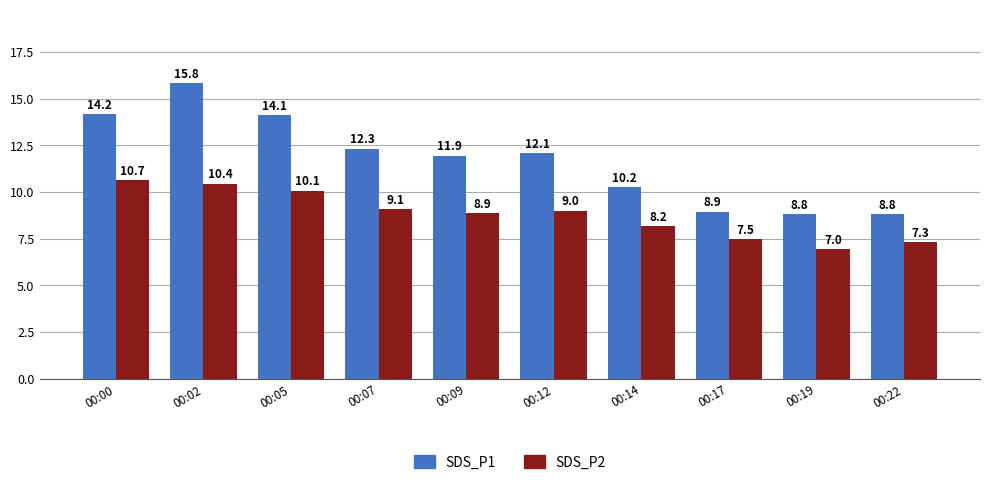

List the labels in order of SDS_P2 value, largest first.

00:00, 00:02, 00:05, 00:07, 00:12, 00:09, 00:14, 00:17, 00:22, 00:19